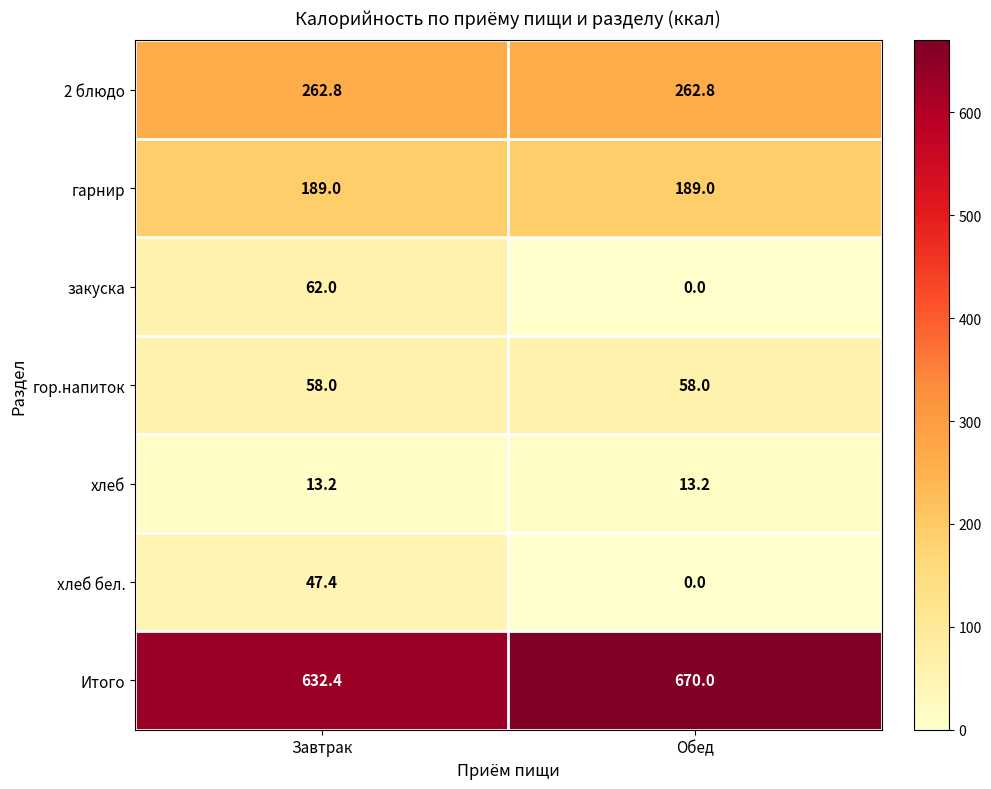

True or false: хлеб has a value of 13.2 at Обед.

True